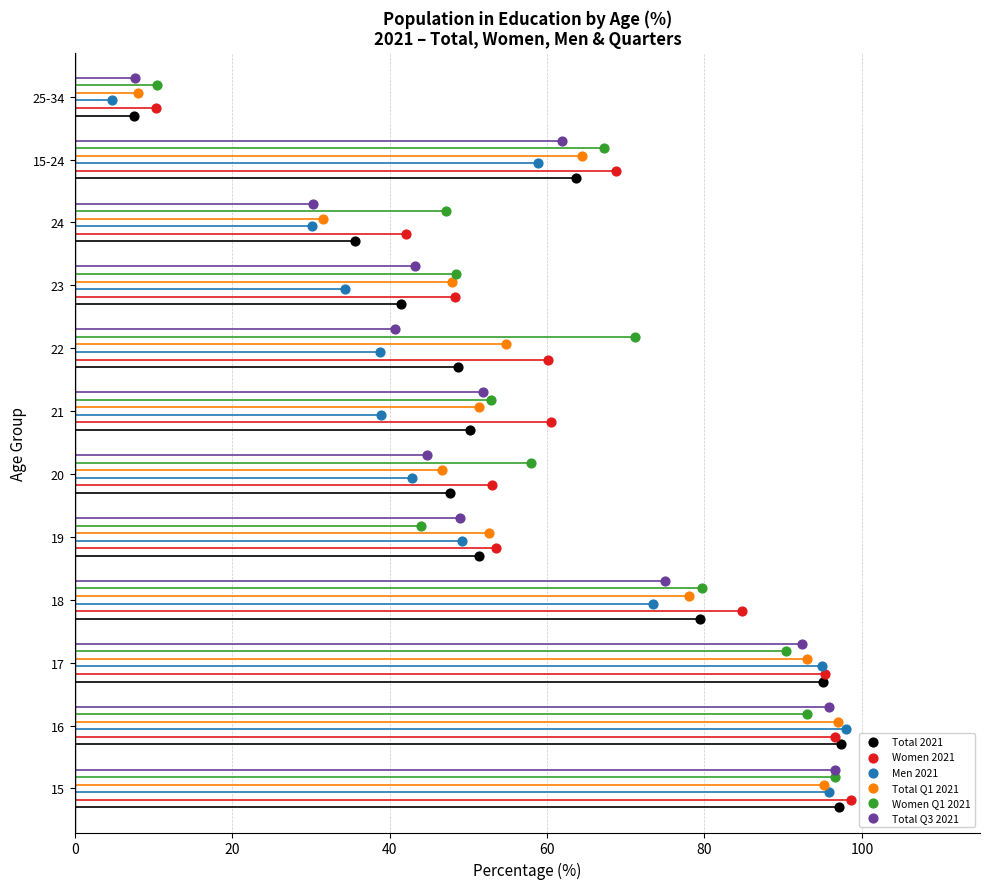

Which series reaches the minimum Y coordinate?

Total 2021